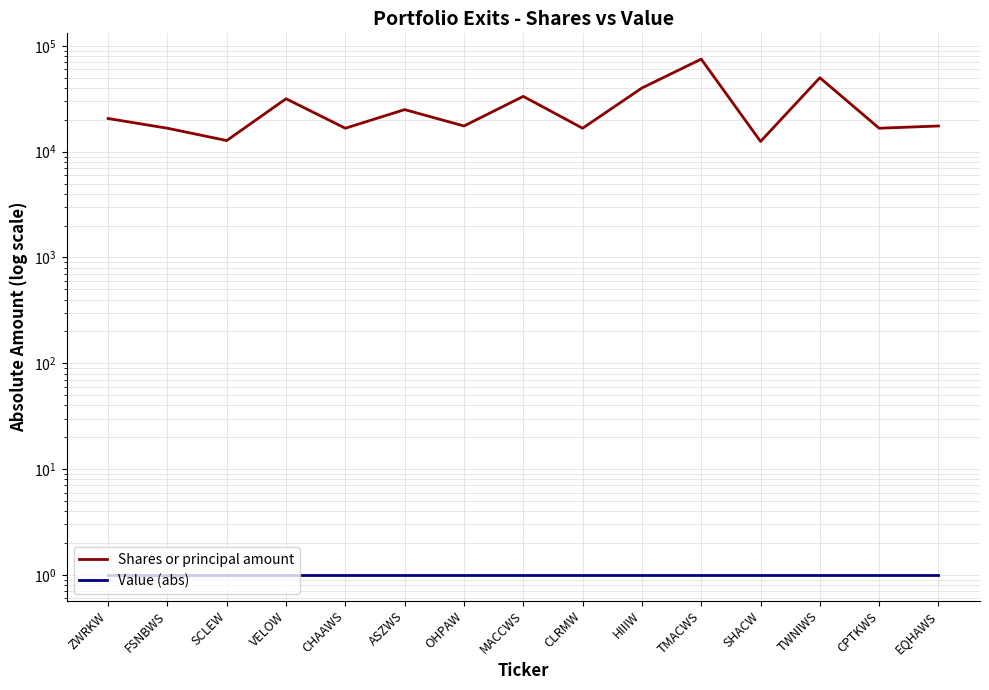

How many distinct data groups are displayed?

2